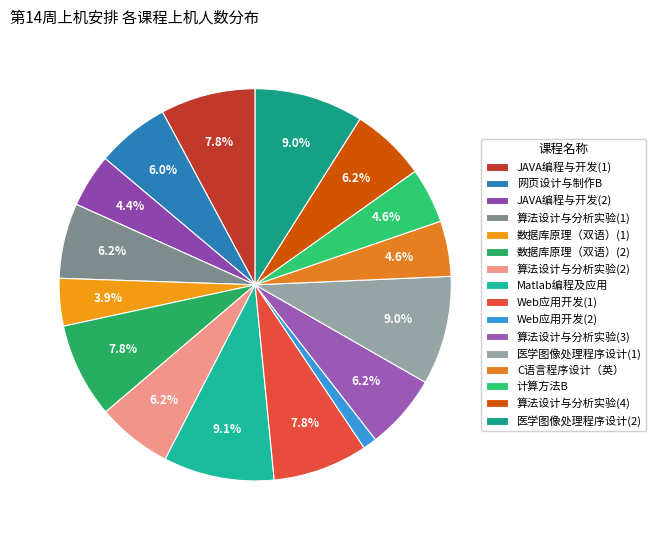

To the nearest percent, what percentage of the pie is Web应用开发(1)?

8%